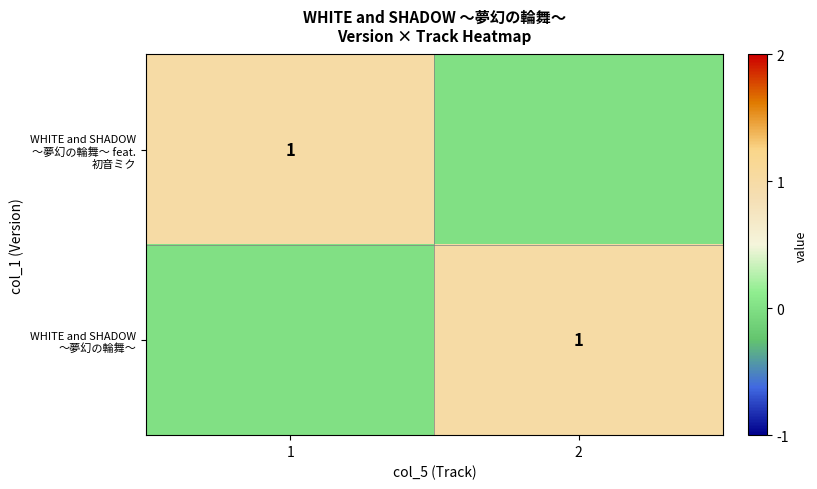

Is it true that WHITE and SHADOW ～夢幻の輪舞～ equals 0 at 2?

False